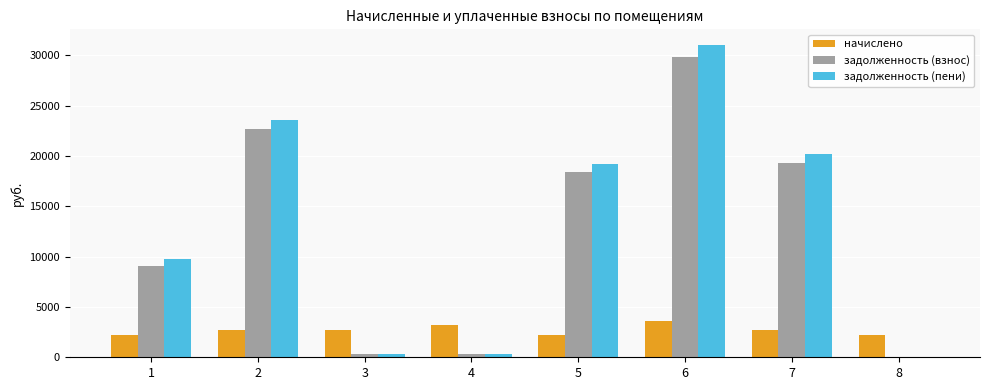

How many groups of bars are there?

8